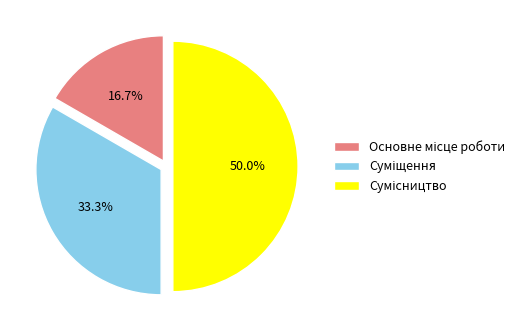

Which category has the smallest portion of the pie?

Основне місце роботи